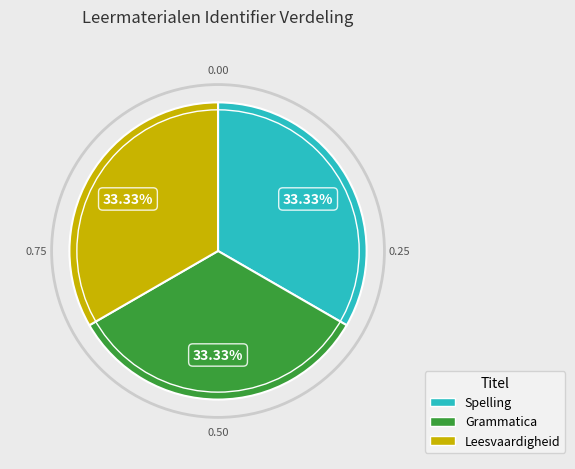

Approximately how many times larger is the value at Grammatica compared to Leesvaardigheid?

1.0